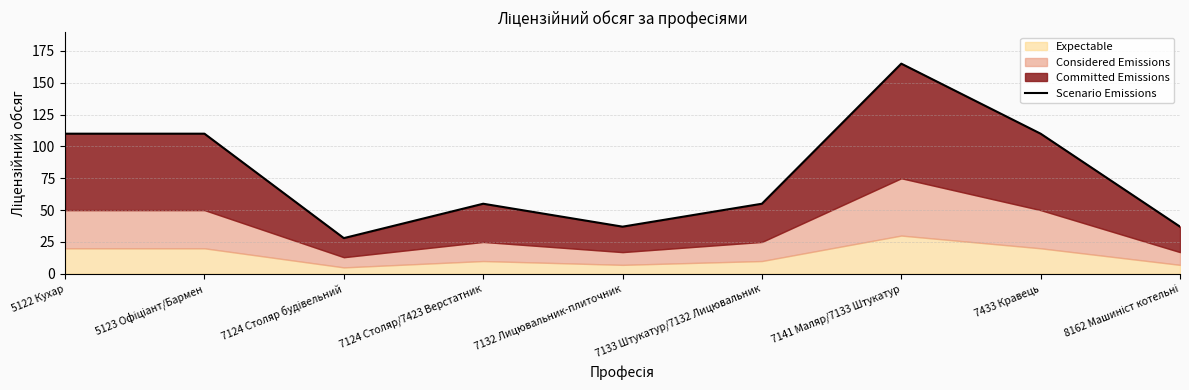

What is the label of the 7th point from the right?

7124 Столяр будівельний